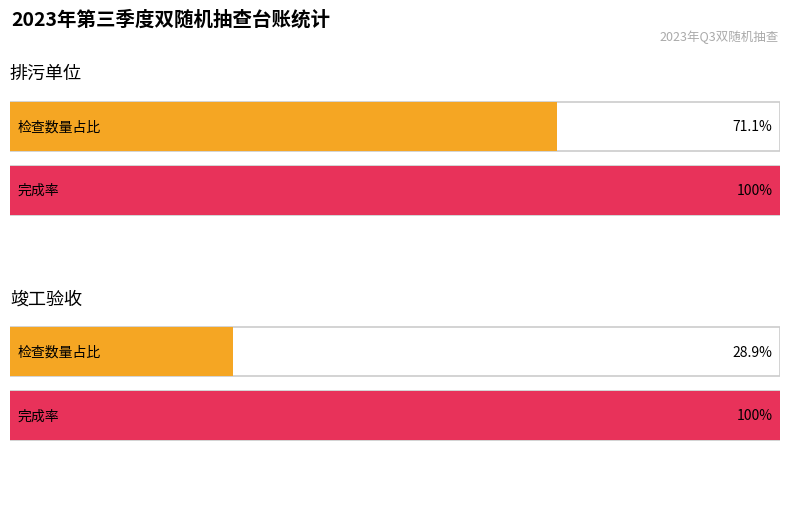

At how many categories does at least one series exceed 12?

2